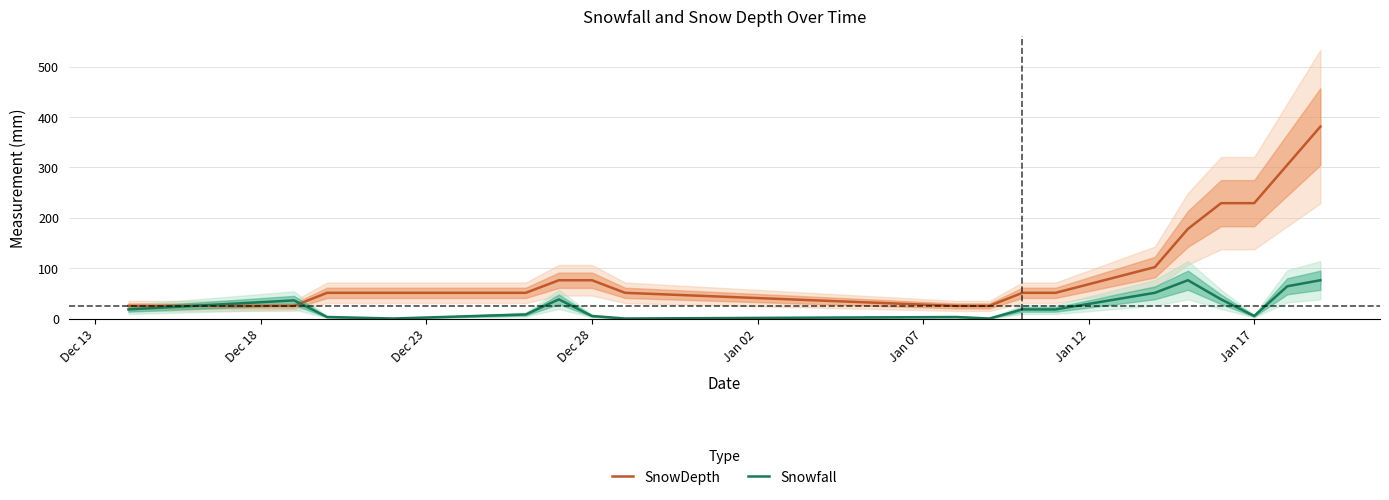

What is the minimum value for SnowDepth?

25